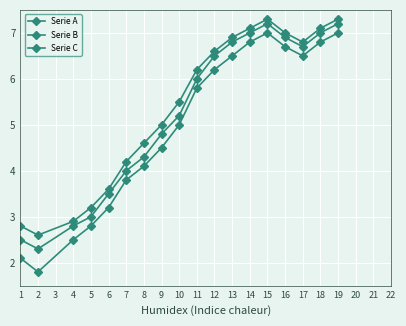

How many lines are shown in the chart?

3